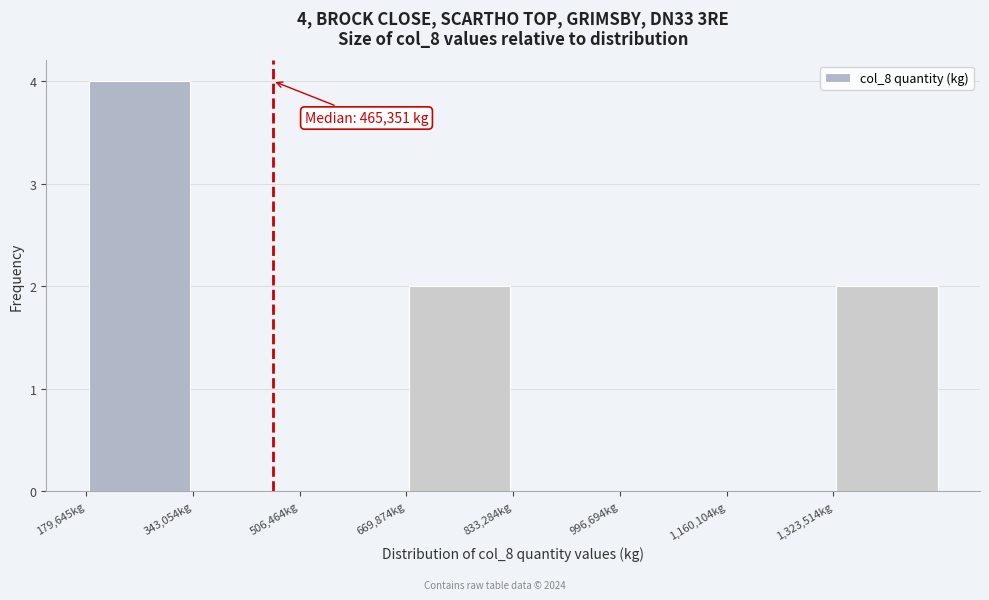

Over which range of the x-axis is the bar tallest?

180000 to 340000